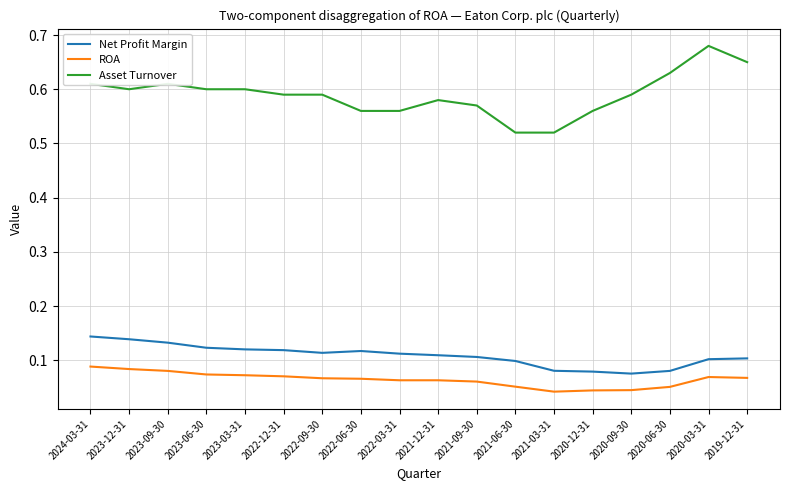

List the series in order of their peak value, highest first.

Asset Turnover, Net Profit Margin, ROA